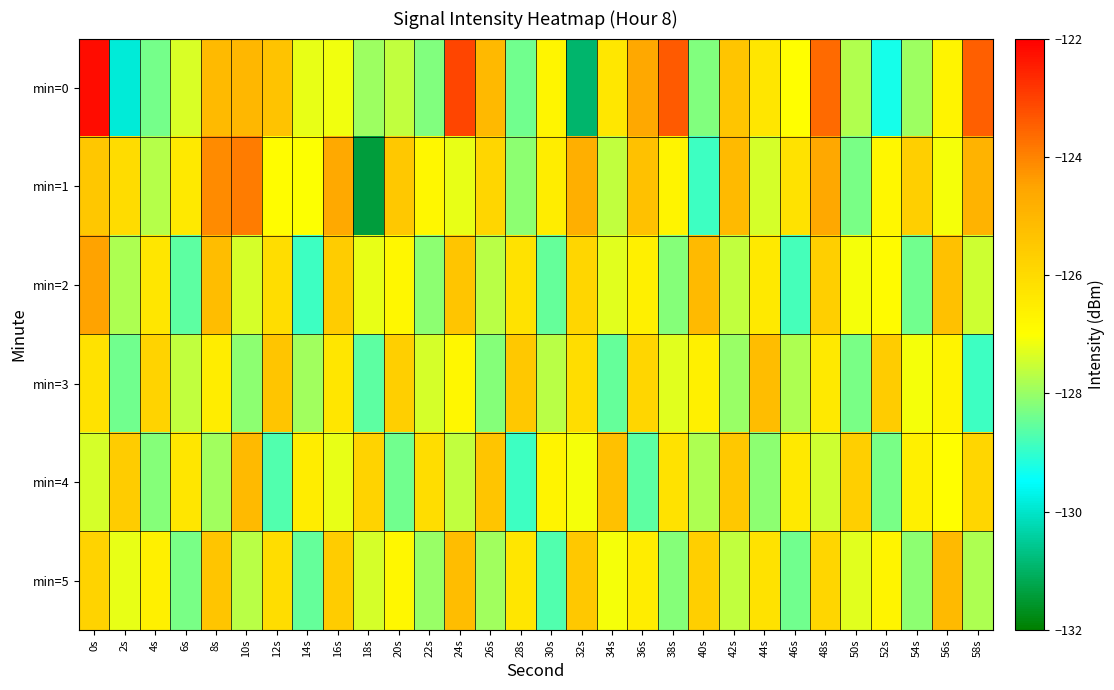

Which series has the widest spread of values?

min=0